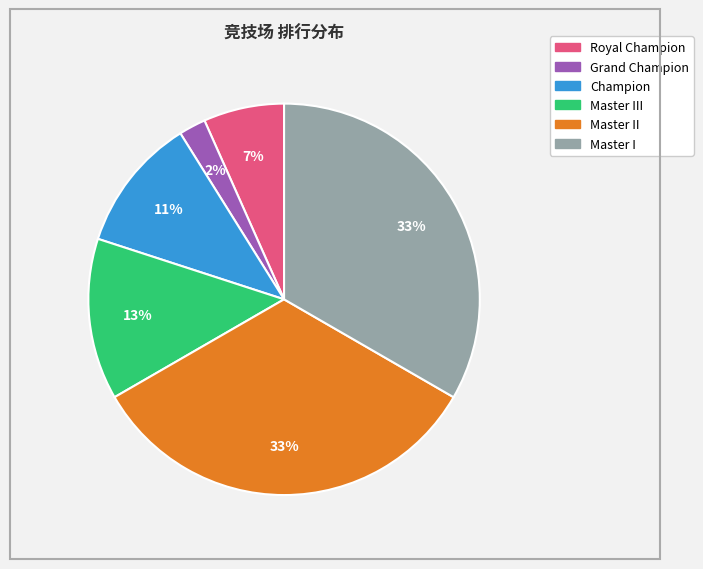

Does any single category account for the majority?

No